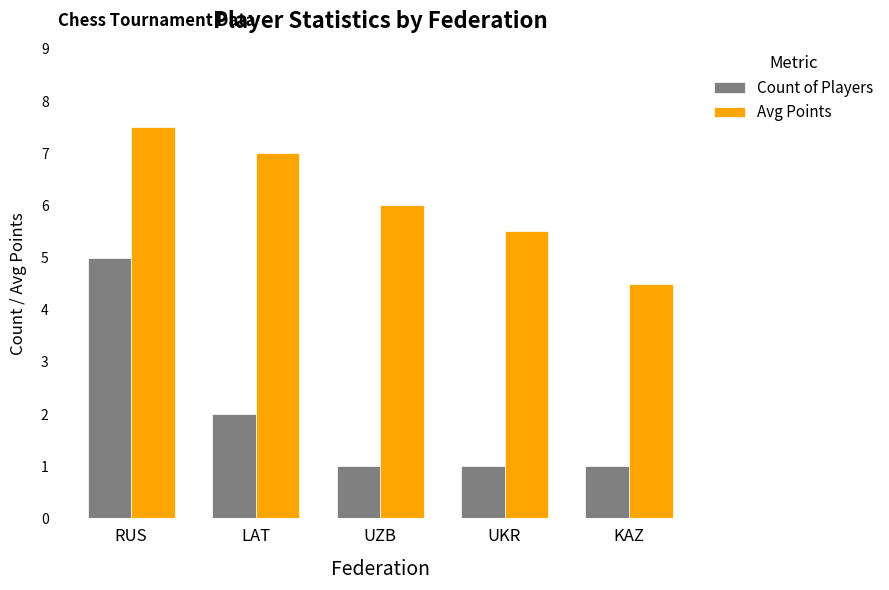

Which series has the largest range (max minus min)?

Count of Players